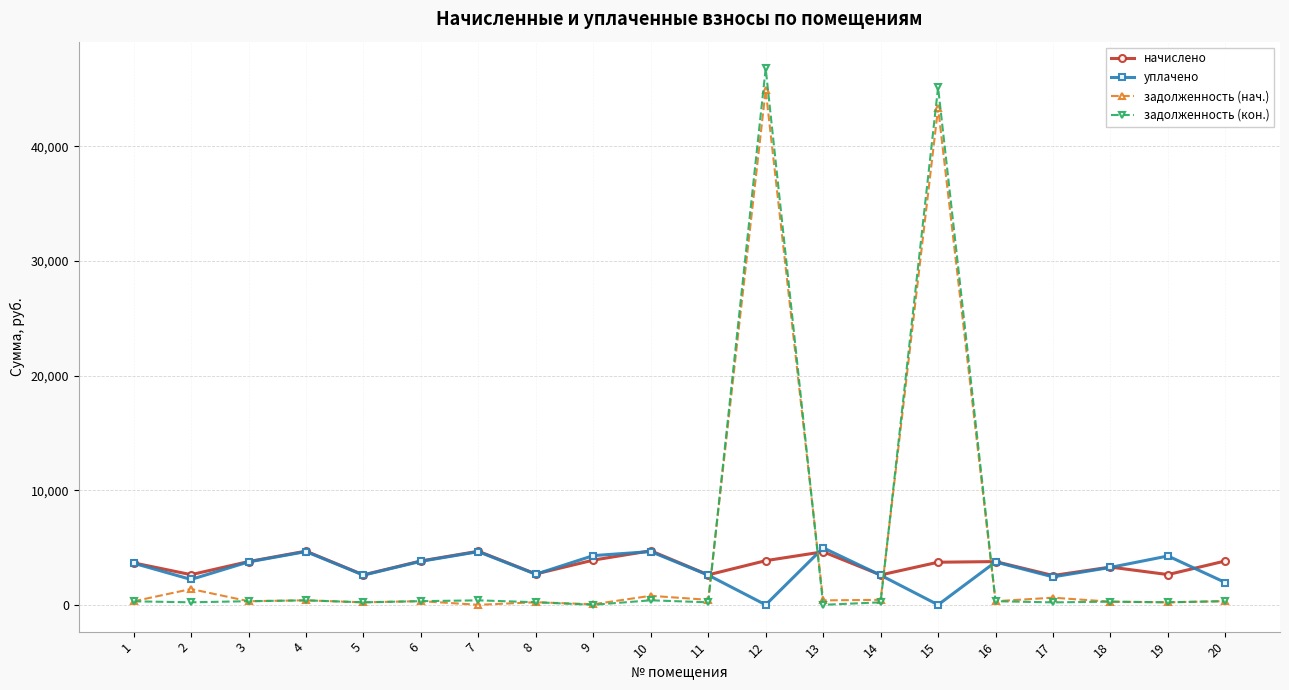

How many data points in уплачено are above 3629?

10